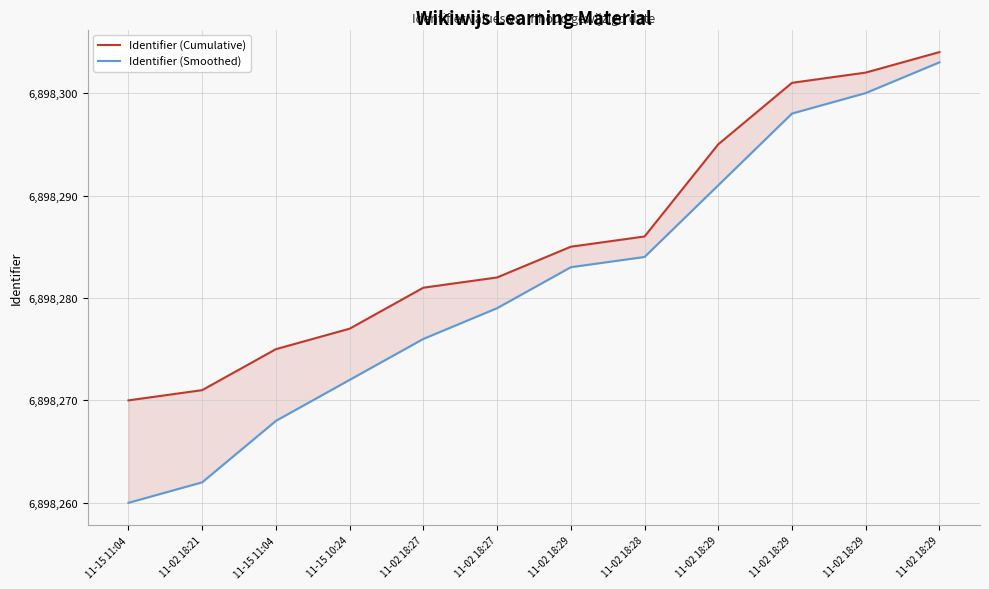

How many values in the Identifier (Smoothed) series exceed 6898283?

5